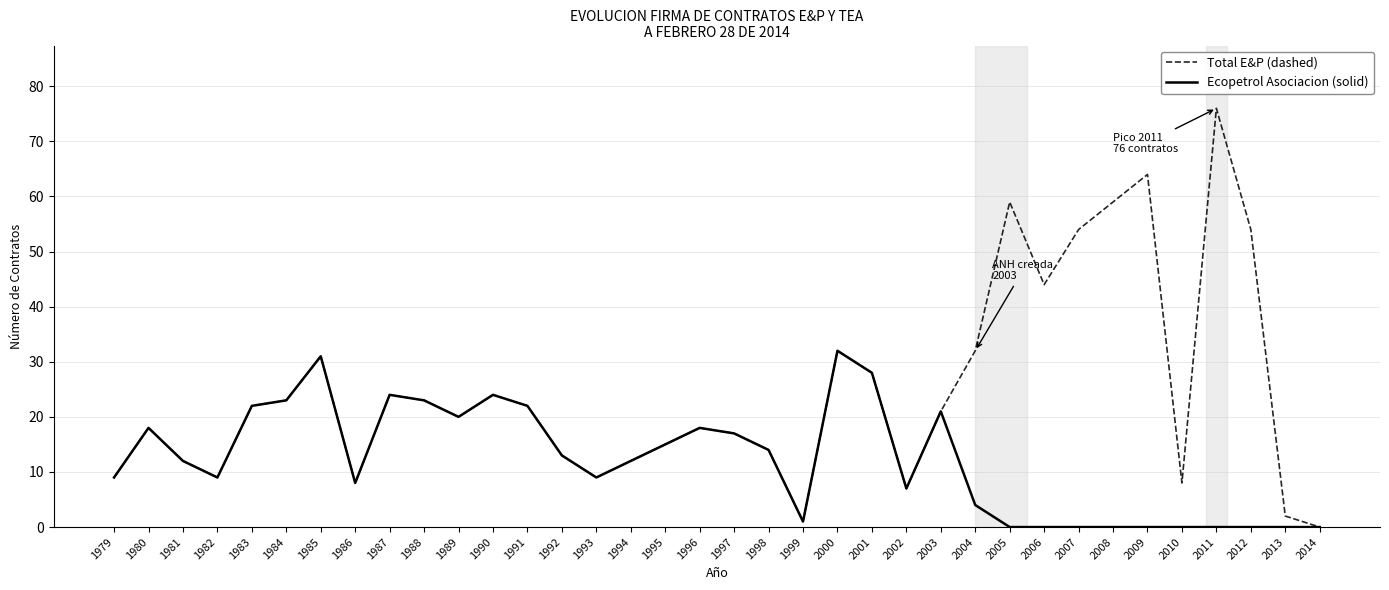

What is the maximum value shown in the chart?

76